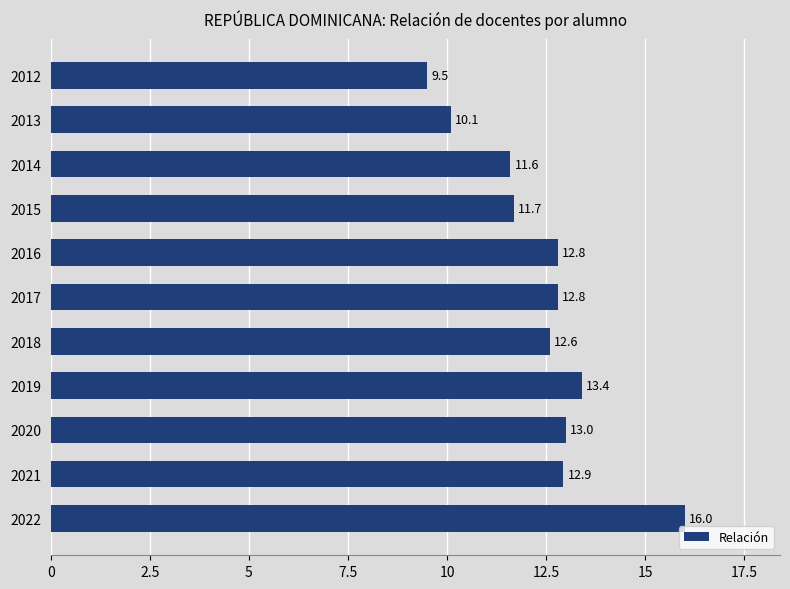

Between 2022 and 2019, which is larger?

2022